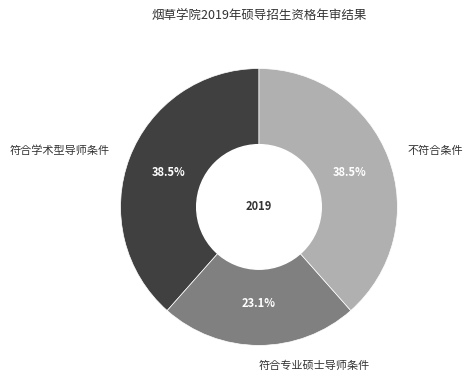

Which category has the smallest portion of the pie?

符合专业硕士导师条件